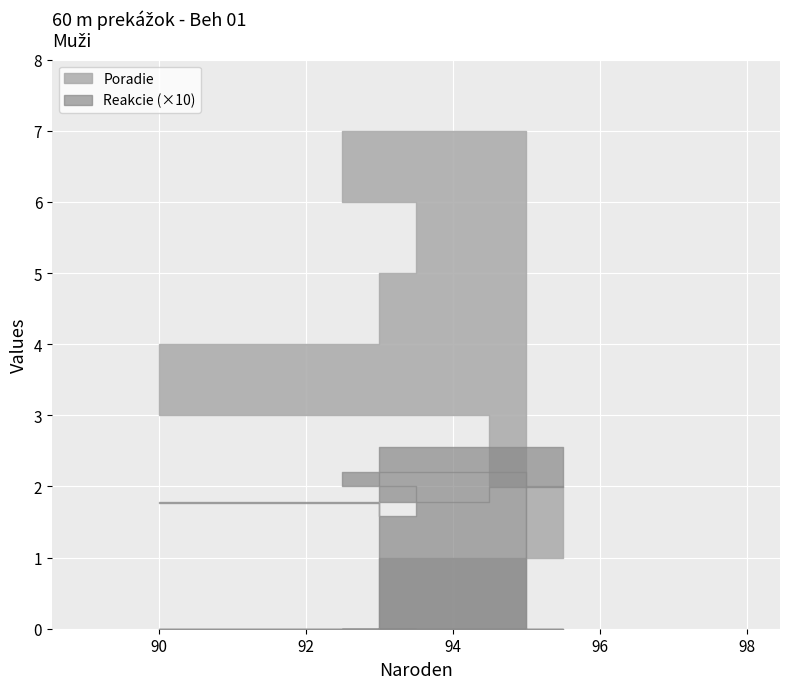

Which has a higher value, 98 or 89?

89